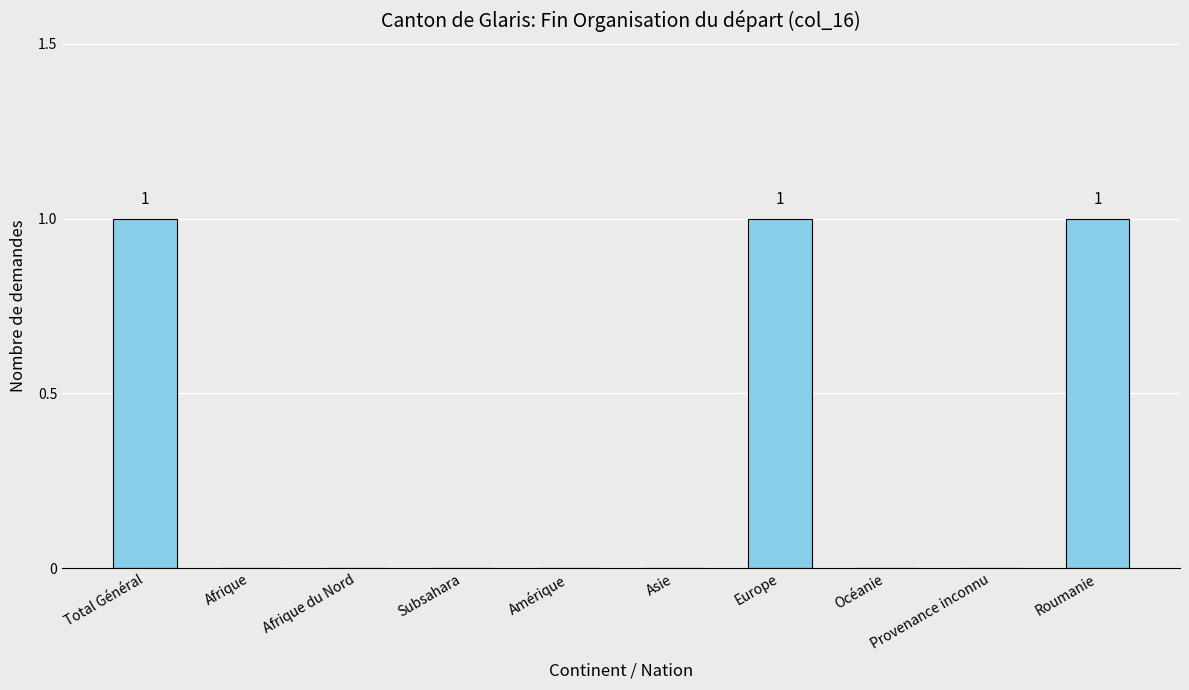

What is the sum of the values at Roumanie and Afrique du Nord?

1